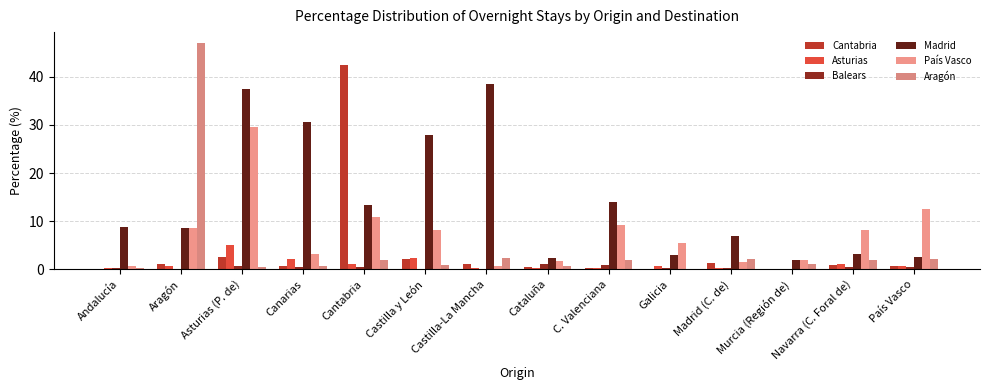

Which has a higher value, Andalucía or País Vasco?

País Vasco